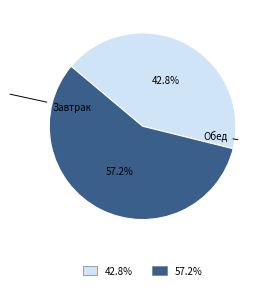

Is there any slice that represents more than half of the pie?

Yes